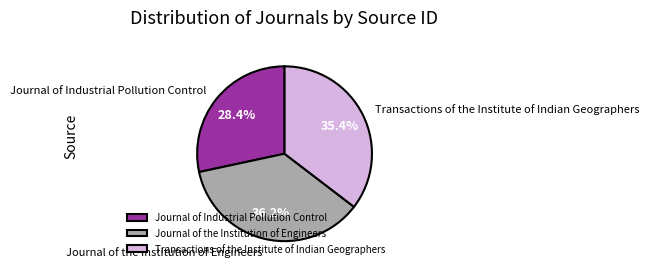

To the nearest percent, what portion does Journal of the Institution of Engineers represent?

36%